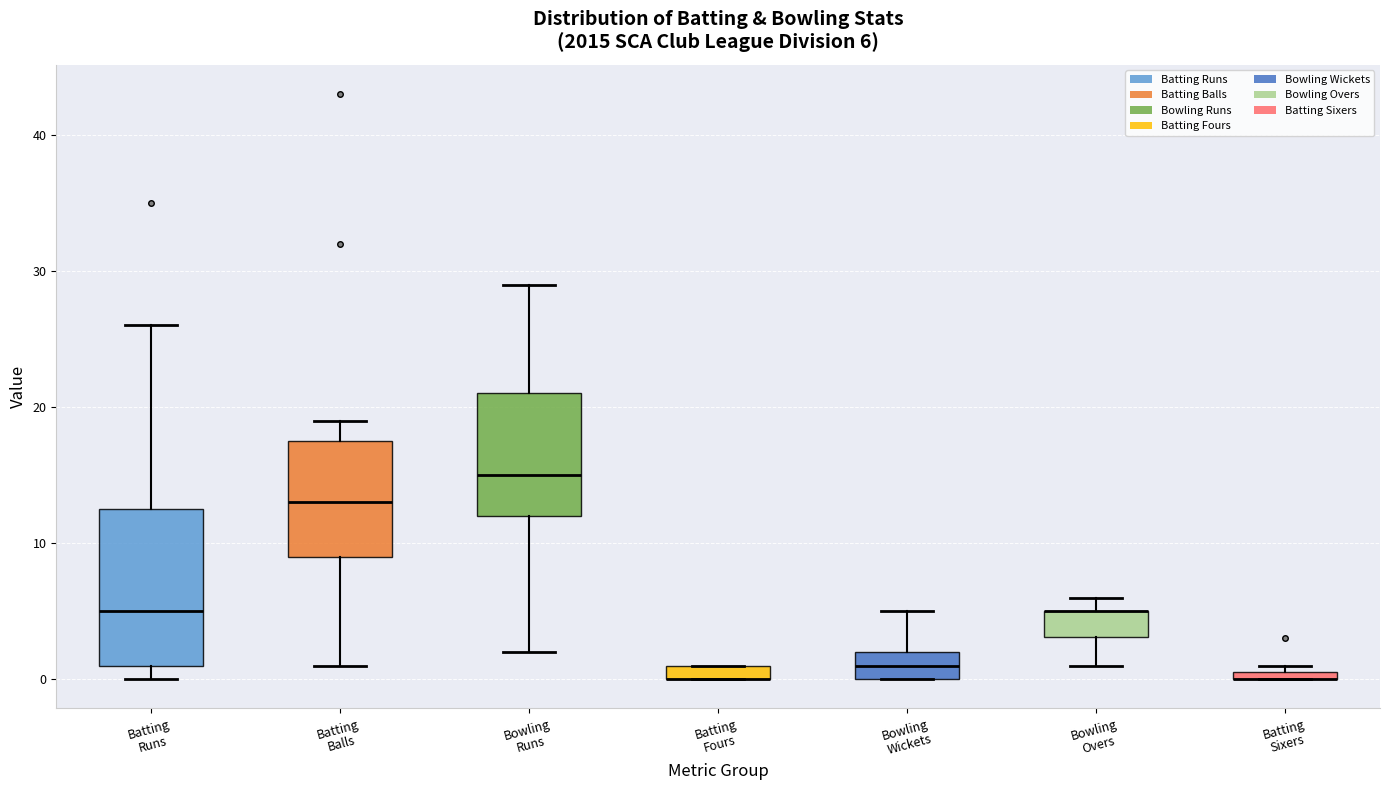

Comparing the boxes themselves (not the whiskers), which one is the tallest?

Batting Runs